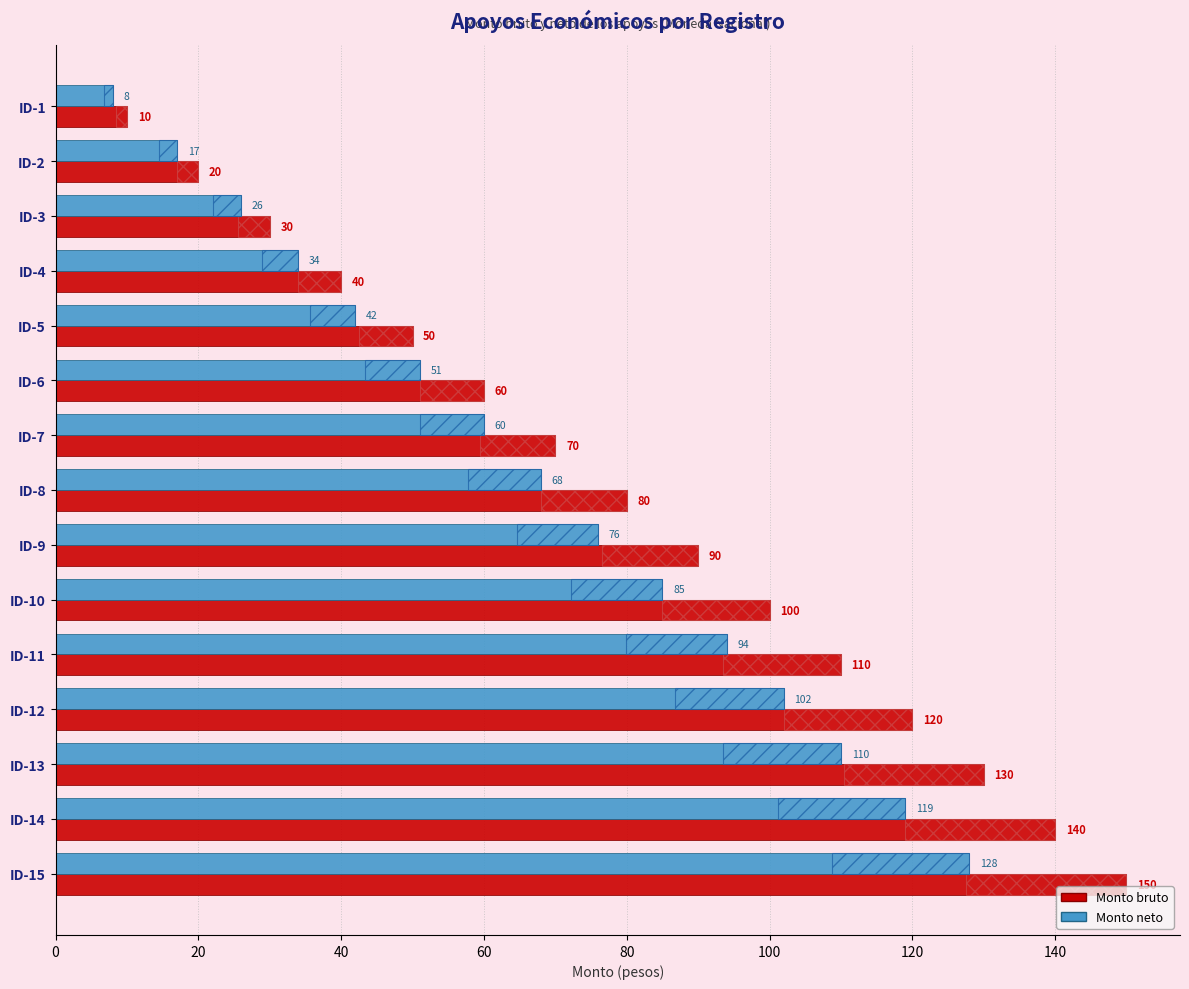

What is the value of the Monto bruto bar at the 2nd from the left?

20